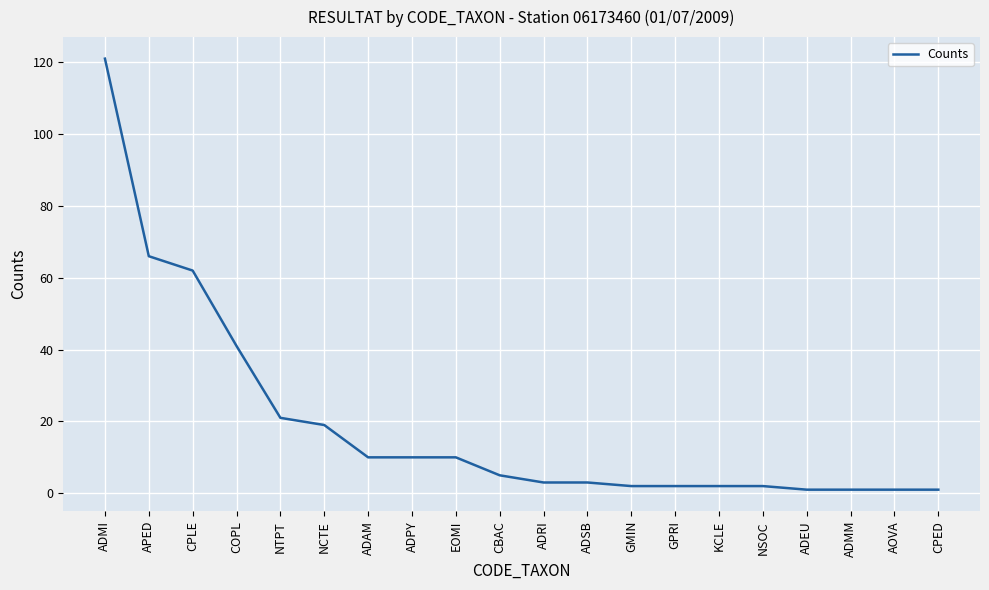

True or false: the data shows 31 at ADMI.

False